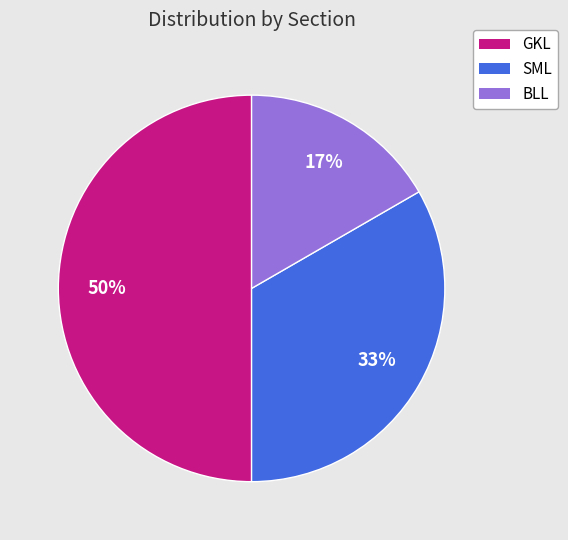

To the nearest percent, what portion does GKL represent?

50%